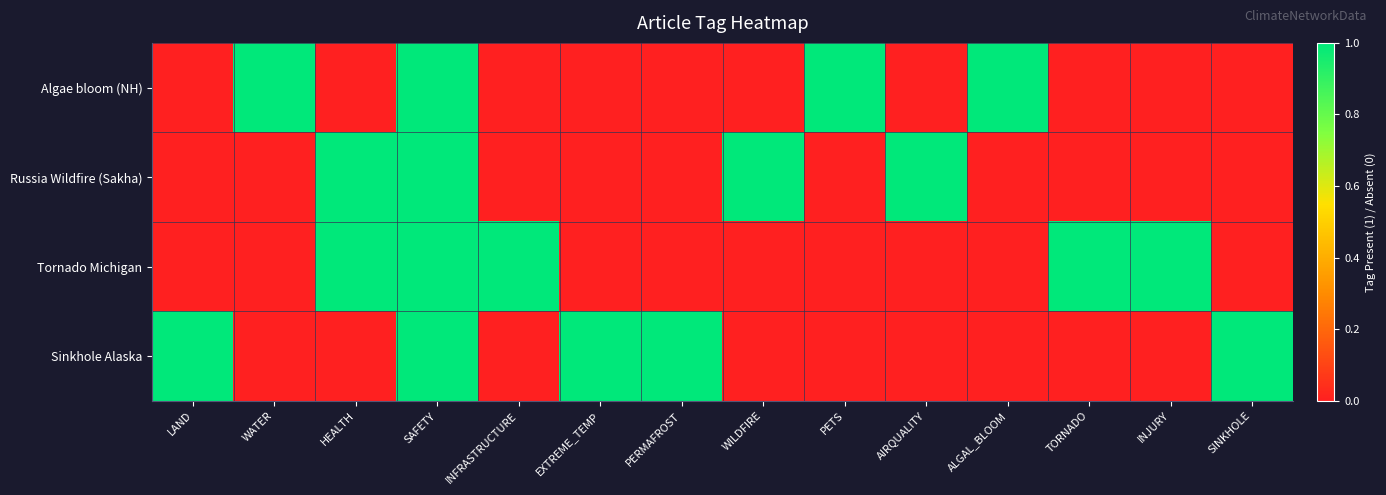

List the series in order of their peak value, highest first.

Algae bloom (NH), Russia Wildfire (Sakha), Tornado Michigan, Sinkhole Alaska